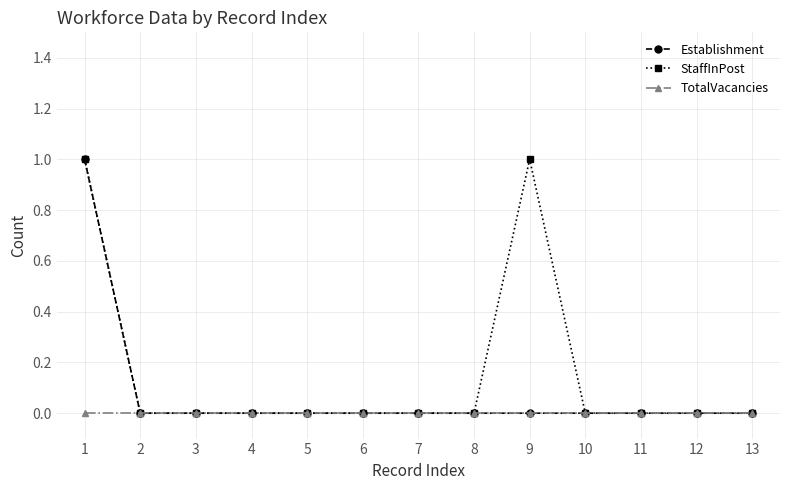

How many distinct data groups are displayed?

3